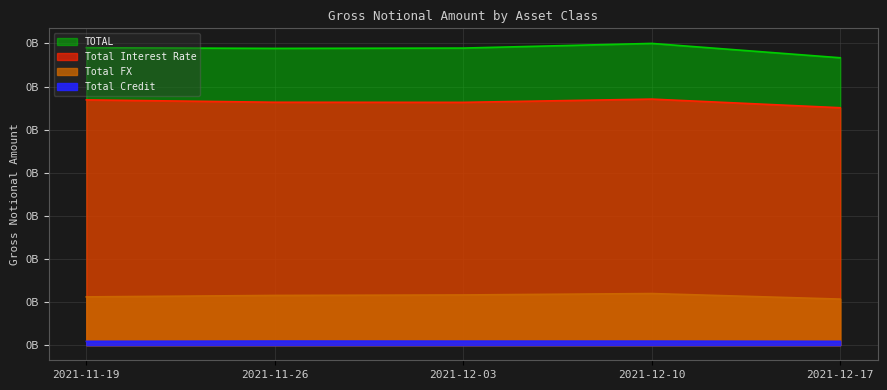

True or false: TOTAL and Total Interest Rate cross at least once.

False